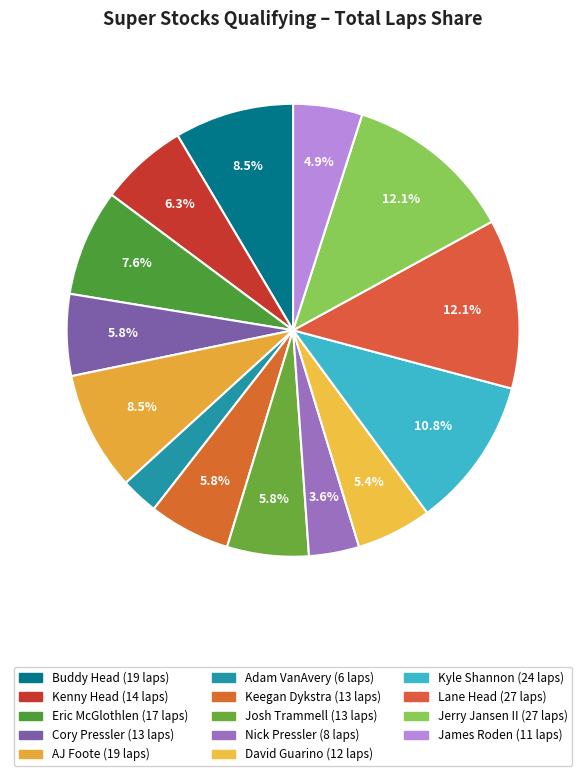

How many segments does this pie chart have?

14